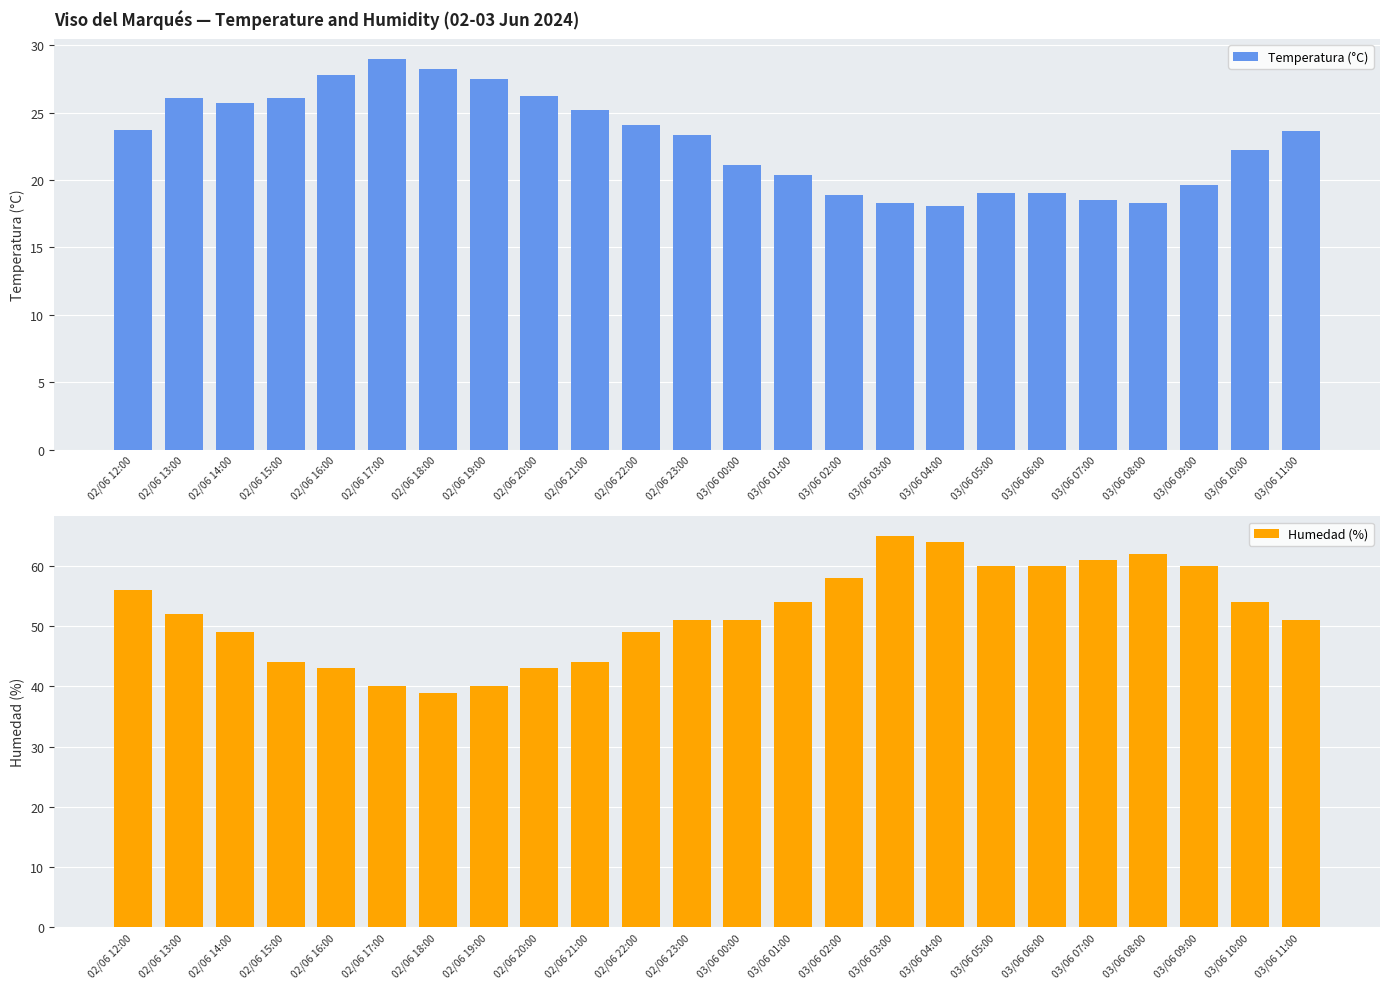

At how many categories does at least one series exceed 44?

17